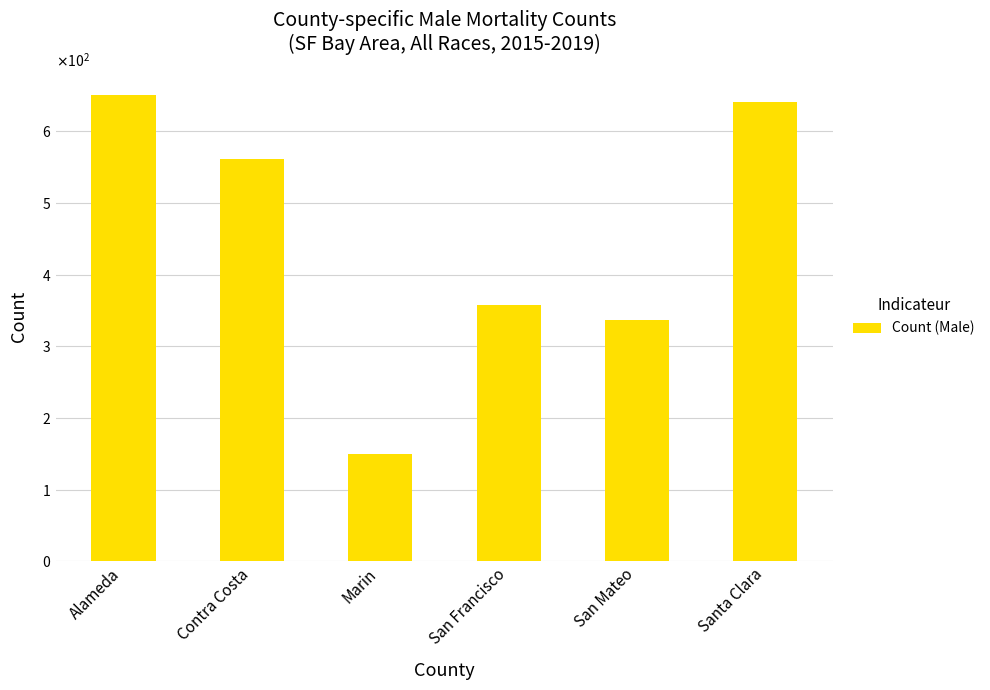

What is the approximate value at San Francisco, to the nearest 10?

360